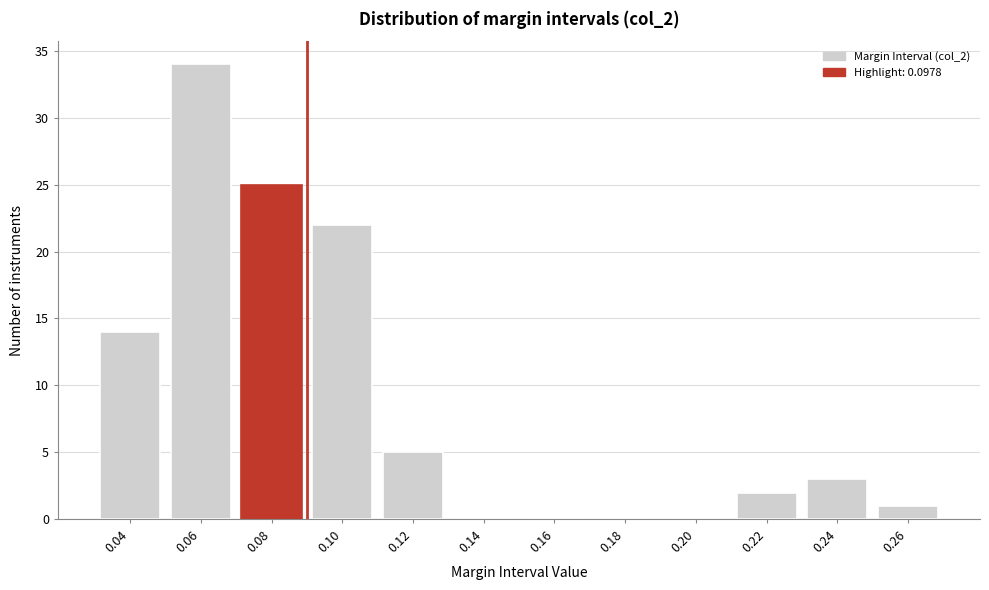

Reading right to left, what are all the values shown in this chart?

0.26=1	0.24=3	0.22=2	0.20=0	0.18=0	0.16=0	0.14=0	0.12=5	0.10=22	0.08=25	0.06=34	0.04=14